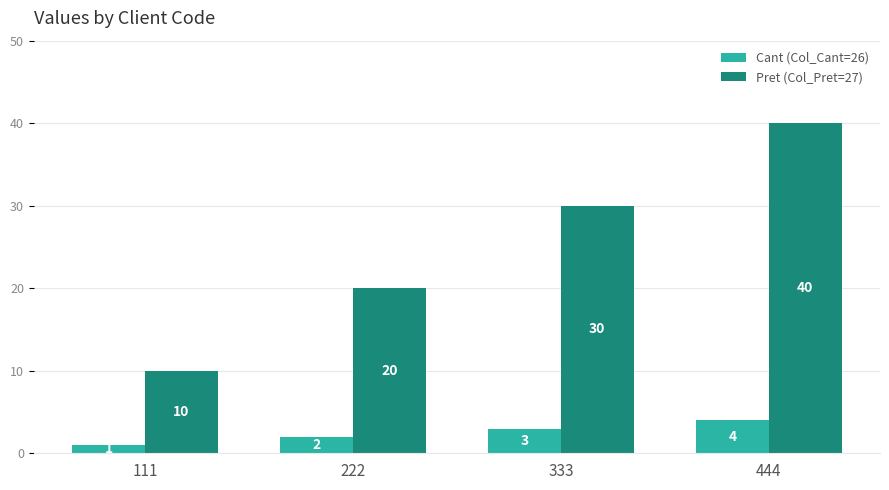

The Pret (Col_Pret=27) series shows 66 at 444. True or false?

False